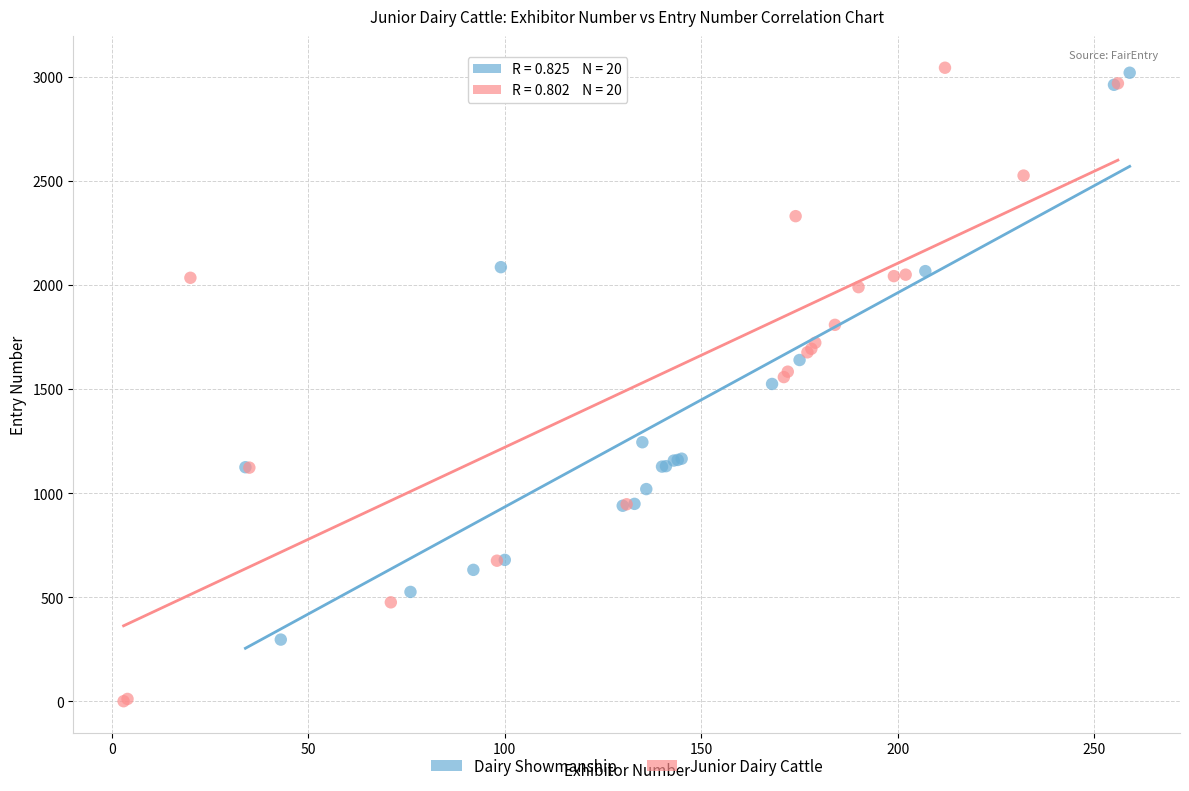

Which series reaches the minimum Y coordinate?

Junior Dairy Cattle